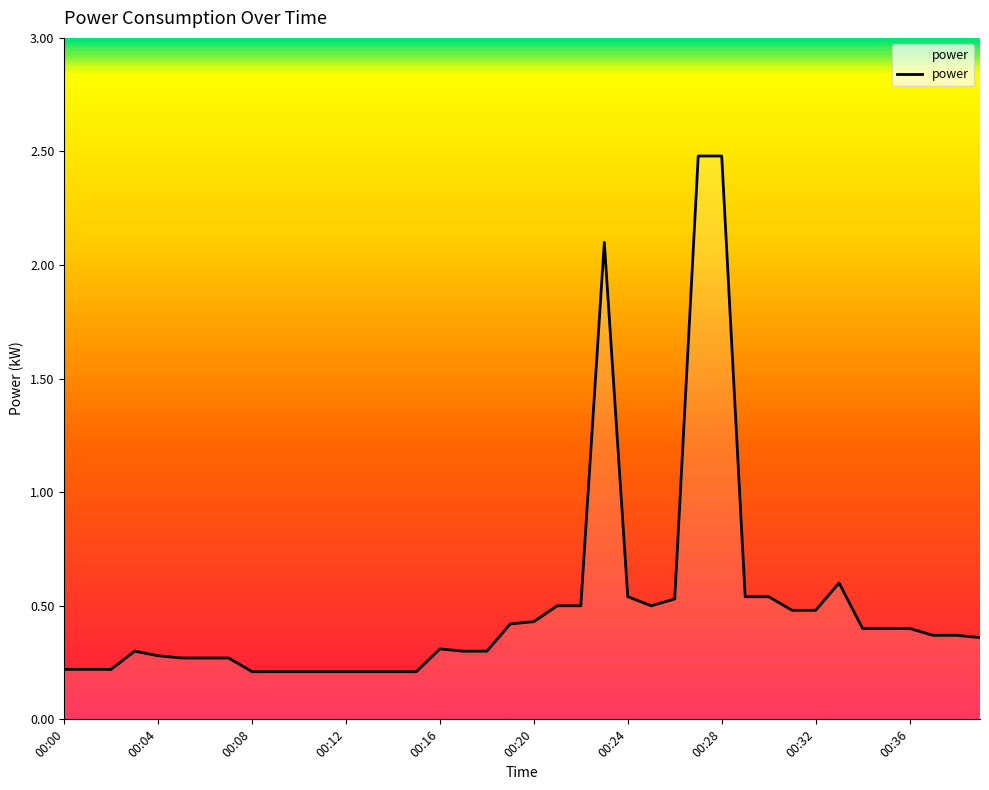

What is the difference between the maximum and minimum values?

2.3